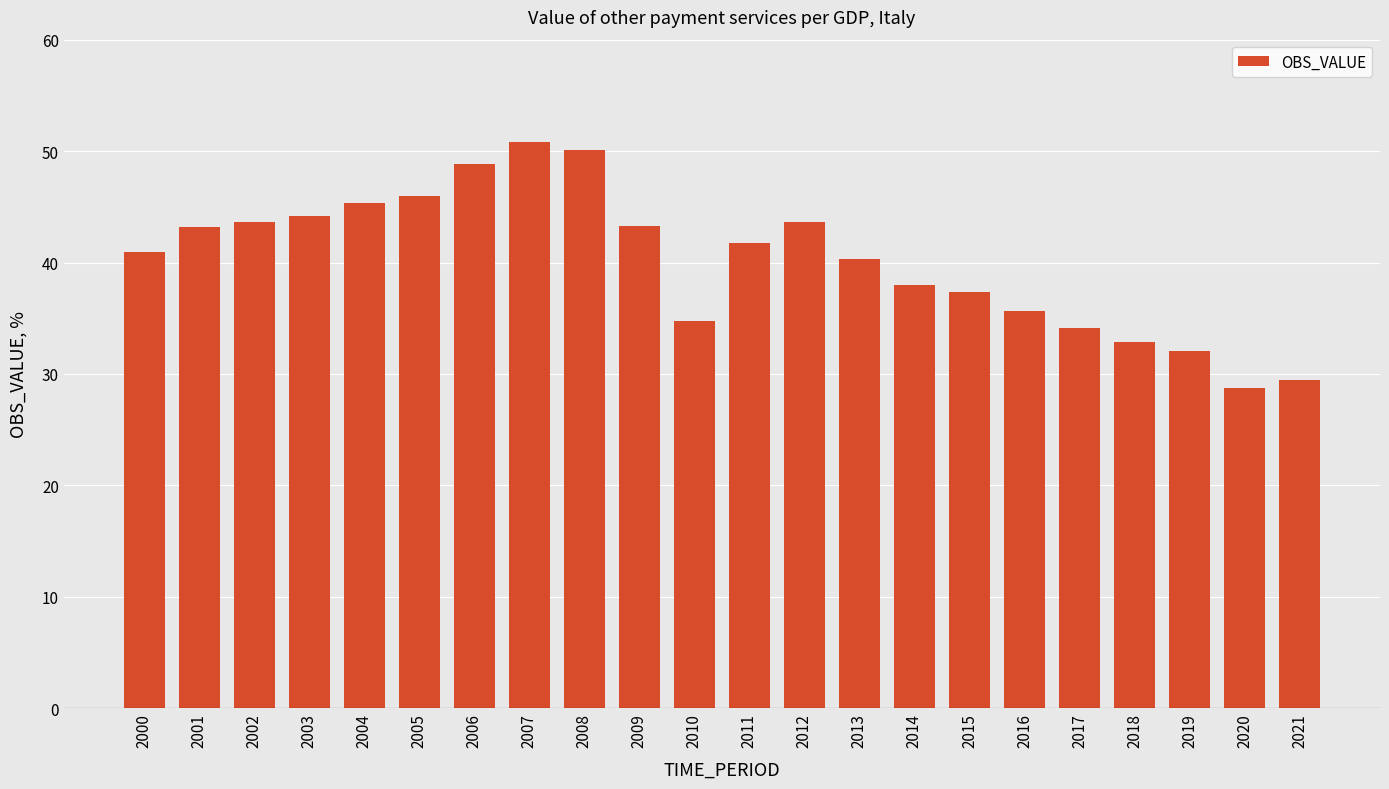

What is the maximum value shown in the chart?

50.9